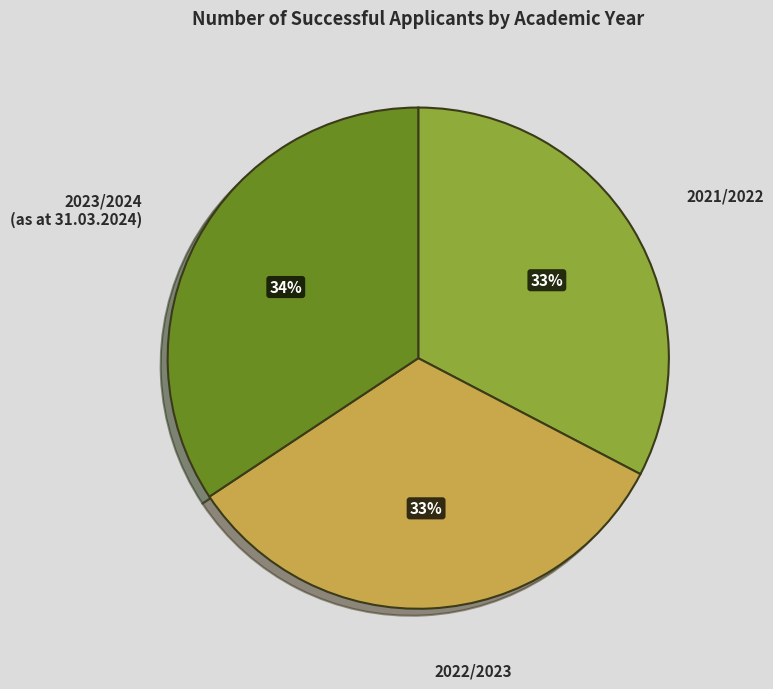

To the nearest percent, what is the average slice percentage?

33%